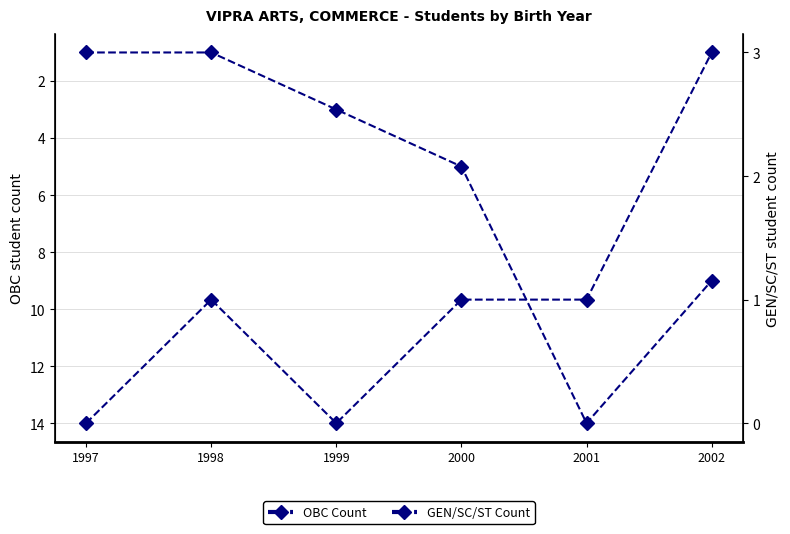

At which category is the sum across all series the highest?

2001